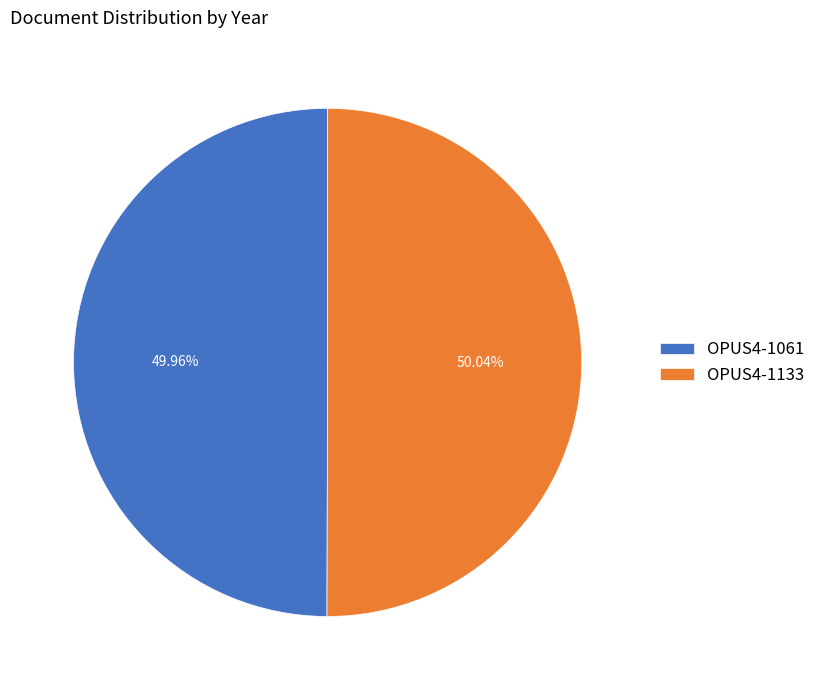

Count the number of slices in the pie.

2